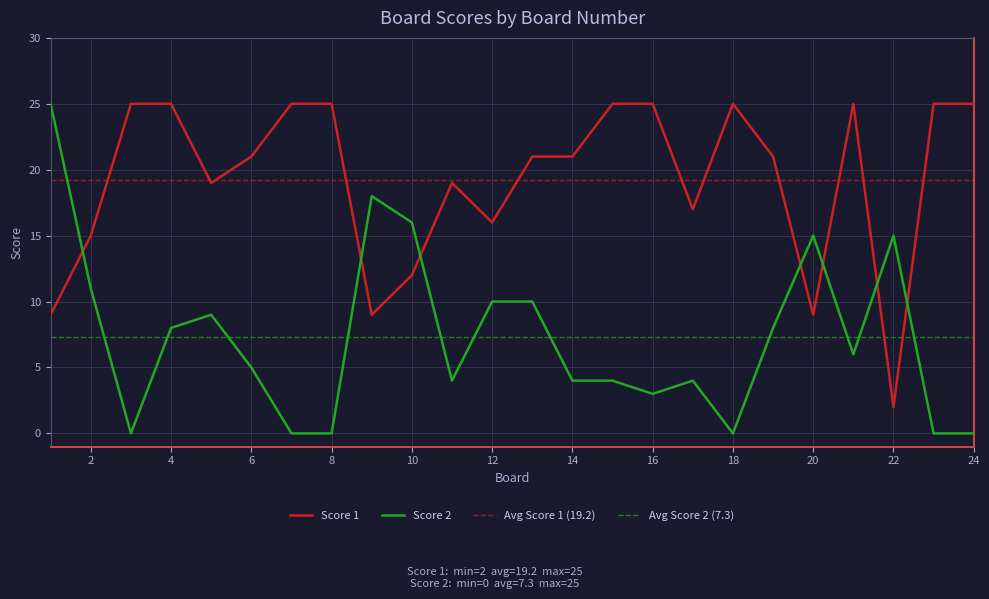

What is the difference between the Score 2 values at 3 and 10?

16